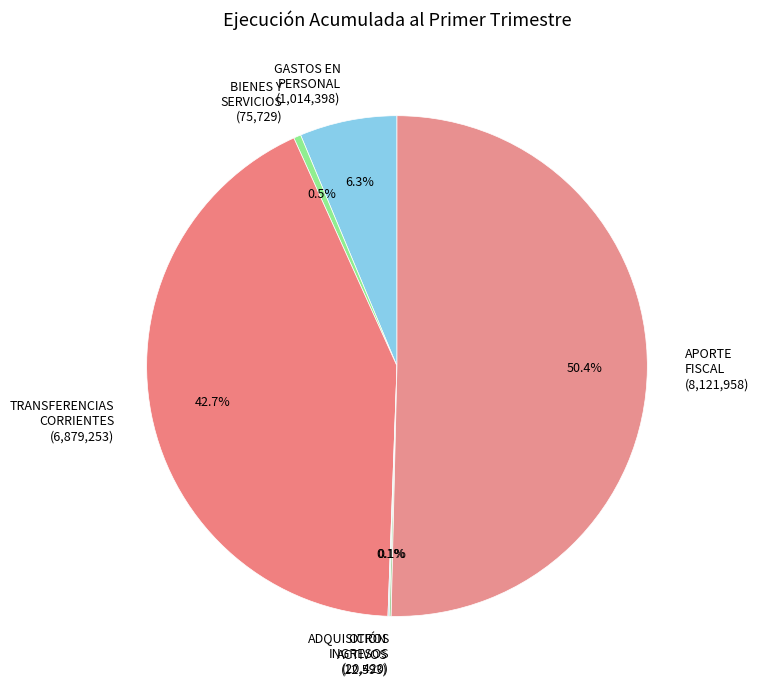

Which slice represents more than half of the pie?

APORTE FISCAL (8,121,958)